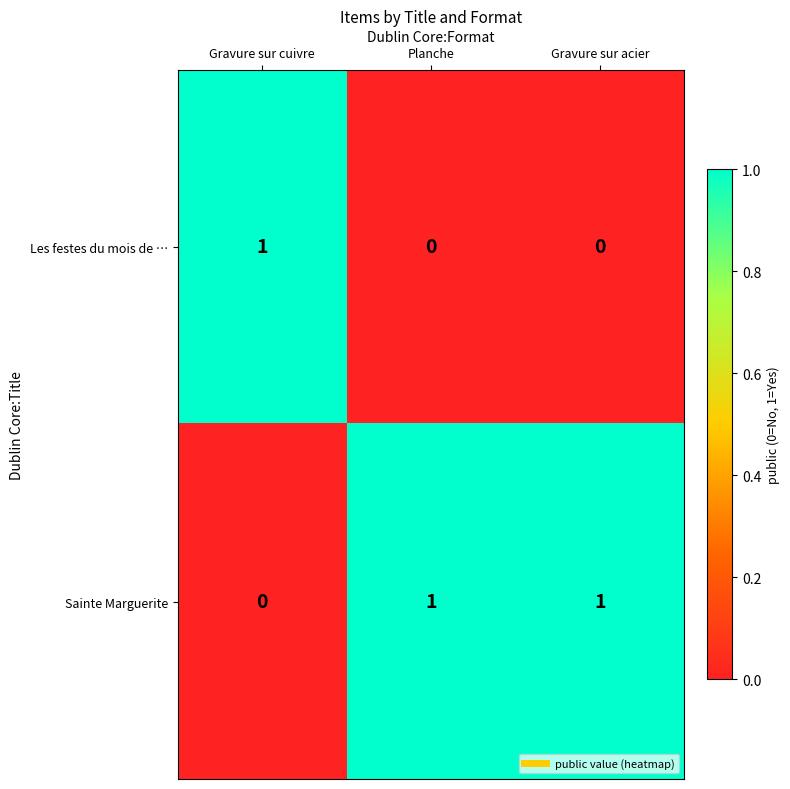

Count the Sainte Marguerite values in the range 0 to 1.

3